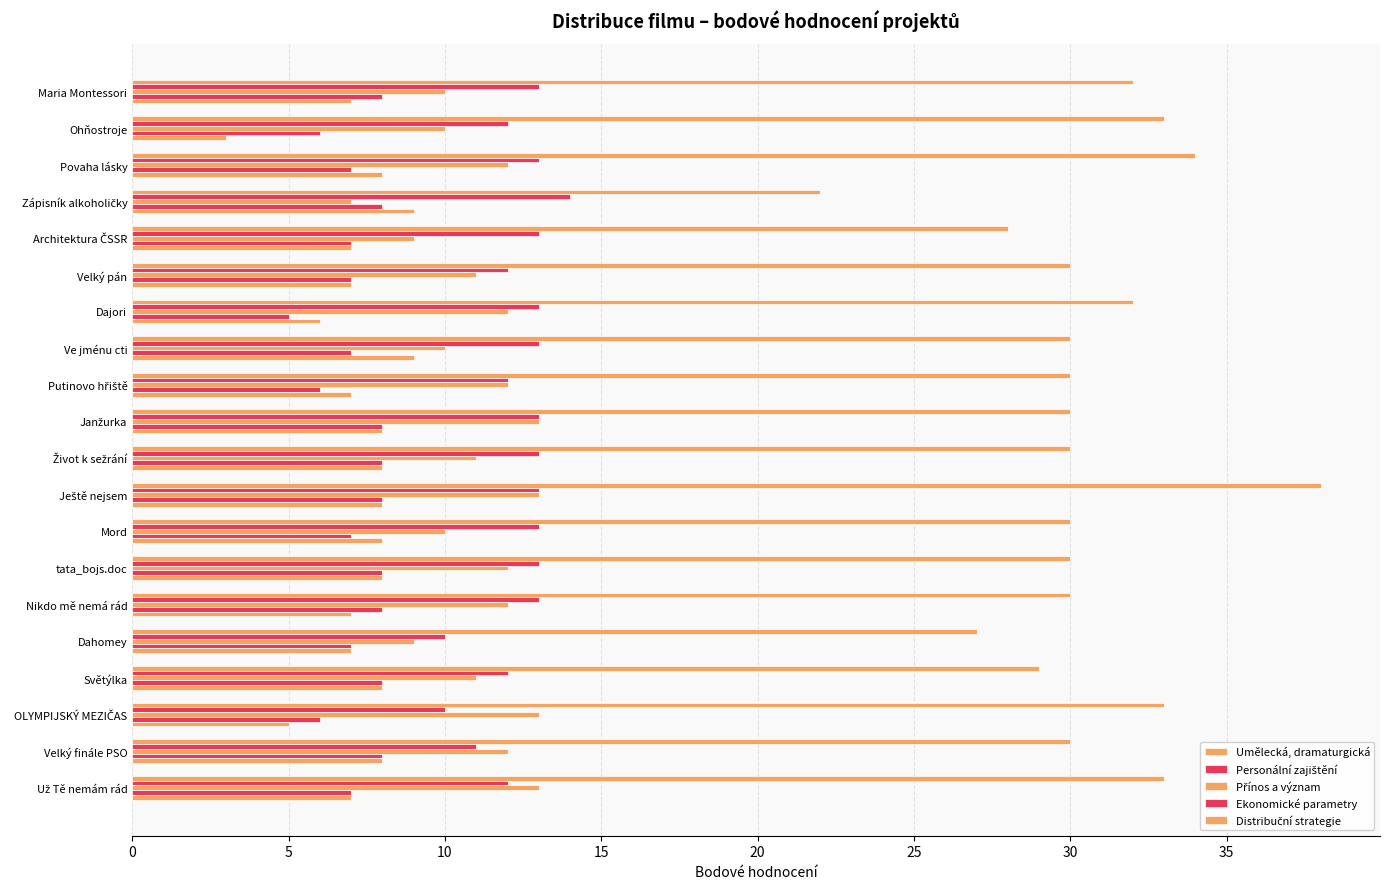

Count the number of categories in the chart.

20